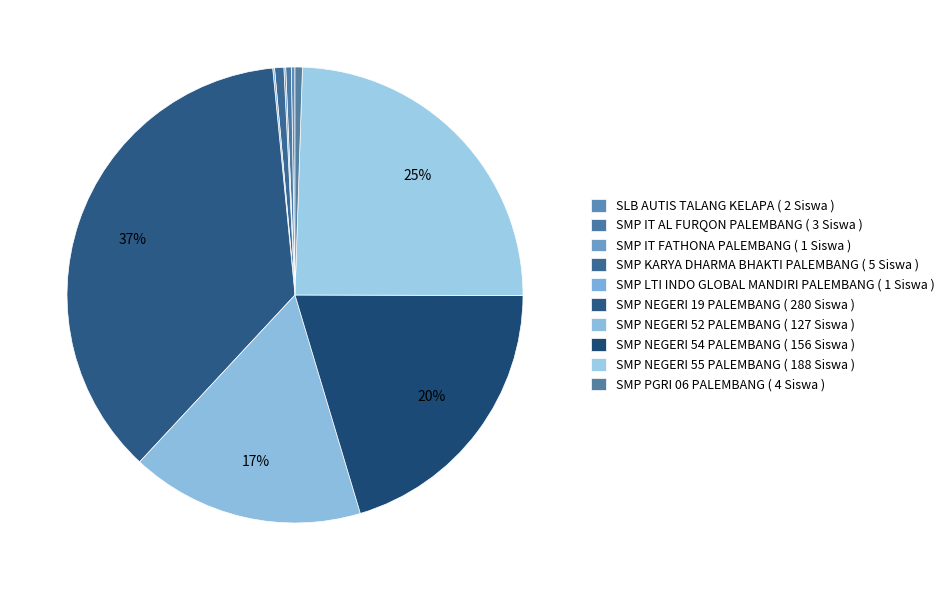

To the nearest percent, what is the average slice percentage?

10%